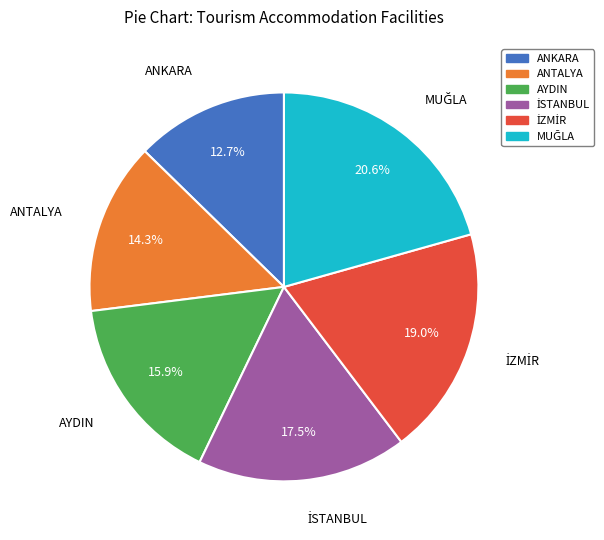

To the nearest percent, what is the difference between the ANTALYA and AYDIN slice percentages?

2%